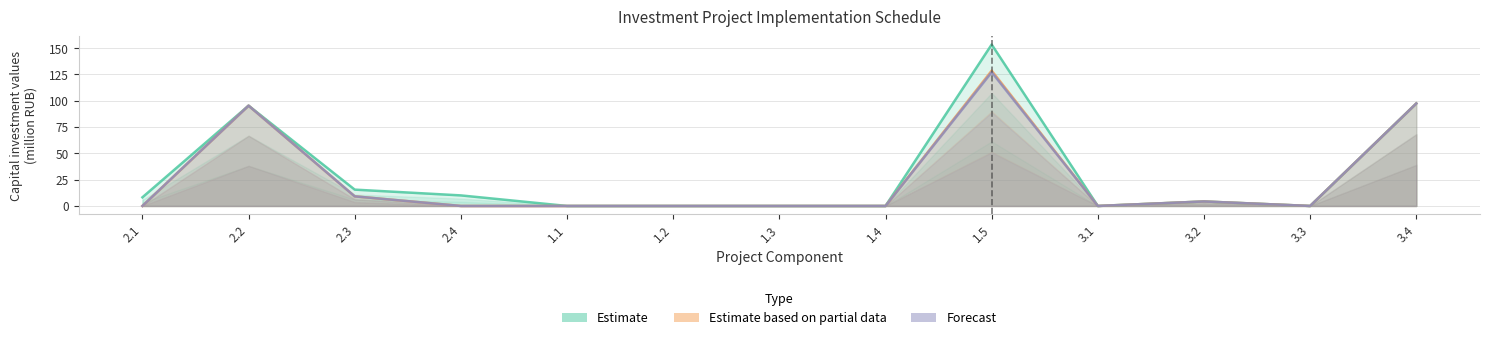

How many interior local valleys does the Estimate series have?

2